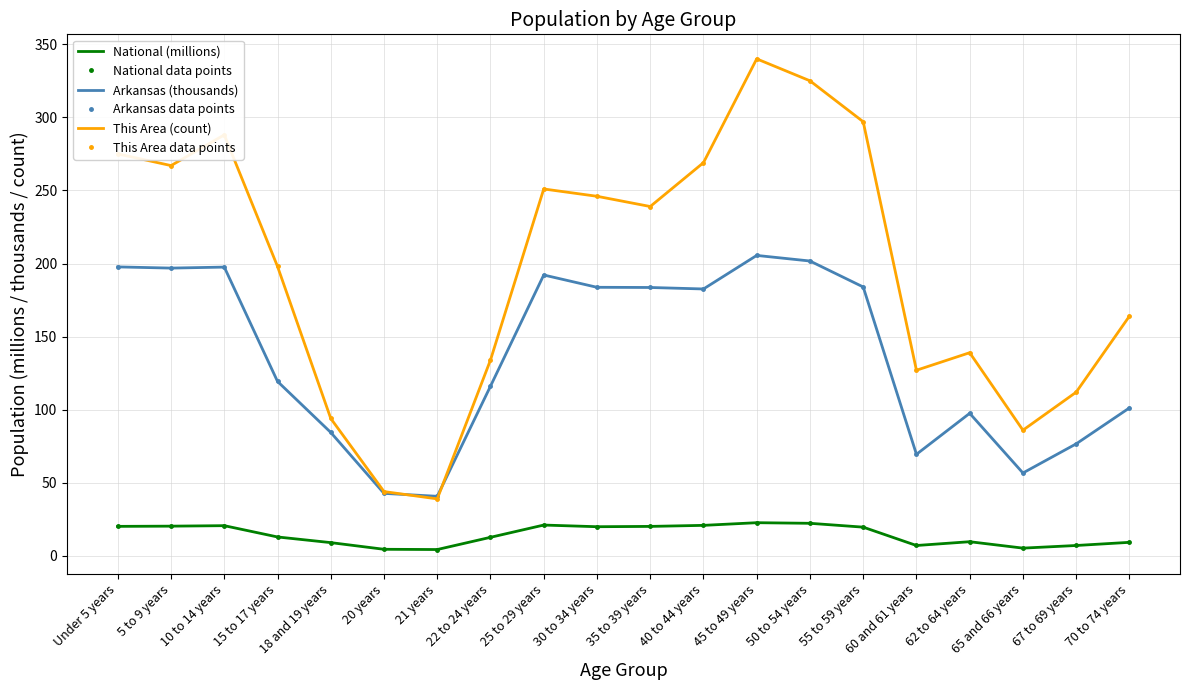

Reading left to right, what are all the values shown in this chart?

National (millions): Under 5 years=20.2	5 to 9 years=20.3	10 to 14 years=20.7	15 to 17 years=13.0	18 and 19 years=9.1	20 years=4.5	21 years=4.4	22 to 24 years=12.7	25 to 29 years=21.1	30 to 34 years=20.0	35 to 39 years=20.2	40 to 44 years=20.9	45 to 49 years=22.7	50 to 54 years=22.3	55 to 59 years=19.7	60 and 61 years=7.1	62 to 64 years=9.7	65 and 66 years=5.3	67 to 69 years=7.1	70 to 74 years=9.3
National data points: Under 5 years=20.2	5 to 9 years=20.3	10 to 14 years=20.7	15 to 17 years=13.0	18 and 19 years=9.1	20 years=4.5	21 years=4.4	22 to 24 years=12.7	25 to 29 years=21.1	30 to 34 years=20.0	35 to 39 years=20.2	40 to 44 years=20.9	45 to 49 years=22.7	50 to 54 years=22.3	55 to 59 years=19.7	60 and 61 years=7.1	62 to 64 years=9.7	65 and 66 years=5.3	67 to 69 years=7.1	70 to 74 years=9.3
Arkansas (thousands): Under 5 years=197.7	5 to 9 years=196.9	10 to 14 years=197.6	15 to 17 years=119.3	18 and 19 years=84.5	20 years=42.8	21 years=40.8	22 to 24 years=116.1	25 to 29 years=192.2	30 to 34 years=183.7	35 to 39 years=183.6	40 to 44 years=182.6	45 to 49 years=205.5	50 to 54 years=201.7	55 to 59 years=184.0	60 and 61 years=69.5	62 to 64 years=97.5	65 and 66 years=56.7	67 to 69 years=76.6	70 to 74 years=101.2
Arkansas data points: Under 5 years=197.7	5 to 9 years=196.9	10 to 14 years=197.6	15 to 17 years=119.3	18 and 19 years=84.5	20 years=42.8	21 years=40.8	22 to 24 years=116.1	25 to 29 years=192.2	30 to 34 years=183.7	35 to 39 years=183.6	40 to 44 years=182.6	45 to 49 years=205.5	50 to 54 years=201.7	55 to 59 years=184.0	60 and 61 years=69.5	62 to 64 years=97.5	65 and 66 years=56.7	67 to 69 years=76.6	70 to 74 years=101.2
This Area (count): Under 5 years=275.0	5 to 9 years=267.0	10 to 14 years=288.0	15 to 17 years=198.0	18 and 19 years=94.0	20 years=44.0	21 years=39.0	22 to 24 years=134.0	25 to 29 years=251.0	30 to 34 years=246.0	35 to 39 years=239.0	40 to 44 years=269.0	45 to 49 years=340.0	50 to 54 years=325.0	55 to 59 years=297.0	60 and 61 years=127.0	62 to 64 years=139.0	65 and 66 years=86.0	67 to 69 years=112.0	70 to 74 years=164.0
This Area data points: Under 5 years=275.0	5 to 9 years=267.0	10 to 14 years=288.0	15 to 17 years=198.0	18 and 19 years=94.0	20 years=44.0	21 years=39.0	22 to 24 years=134.0	25 to 29 years=251.0	30 to 34 years=246.0	35 to 39 years=239.0	40 to 44 years=269.0	45 to 49 years=340.0	50 to 54 years=325.0	55 to 59 years=297.0	60 and 61 years=127.0	62 to 64 years=139.0	65 and 66 years=86.0	67 to 69 years=112.0	70 to 74 years=164.0